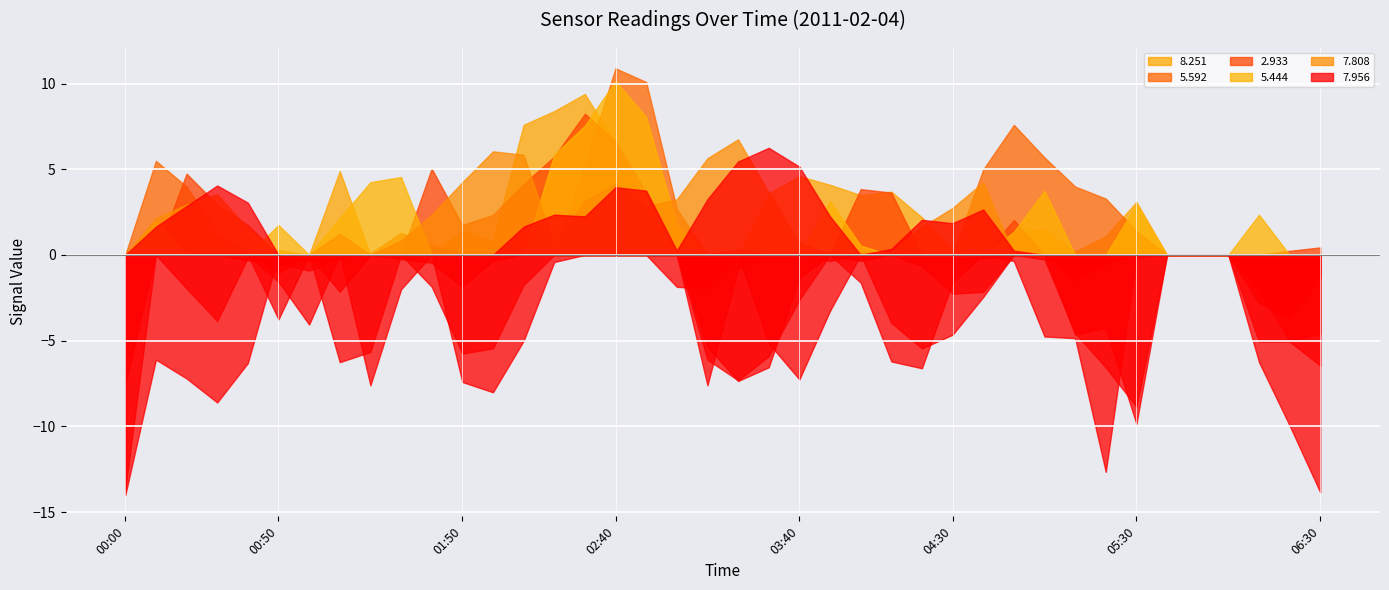

Is it true that   2.933 equals 49.1 at 2011/02/04 03:20?

False